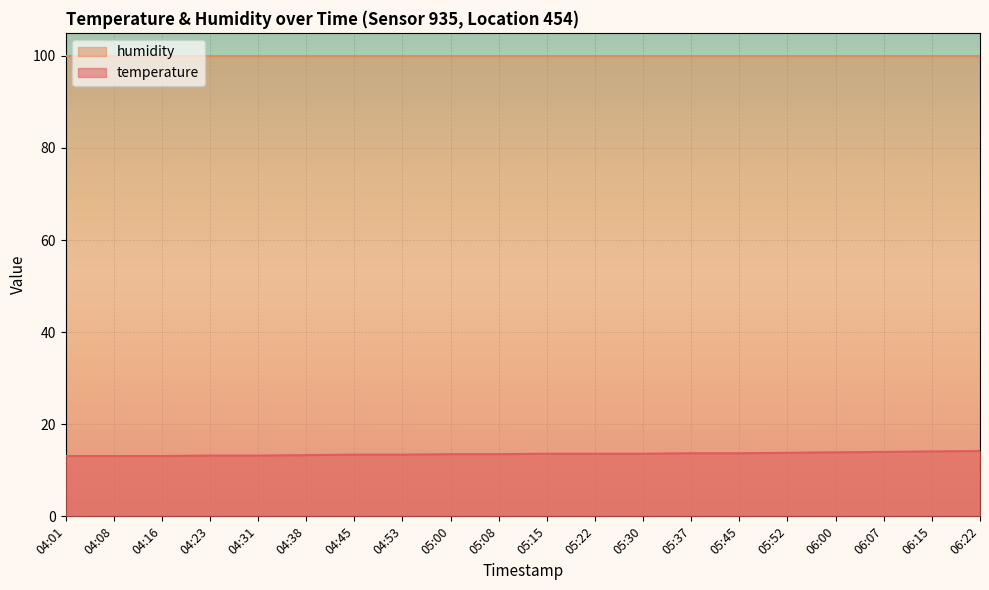

Does the chart display data point markers on the line(s)?

No